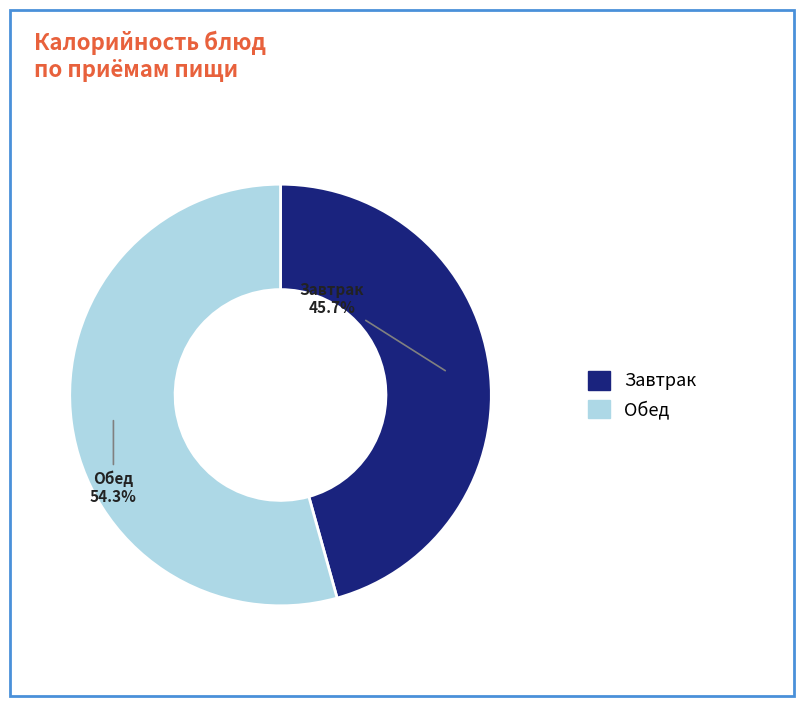

How many slices are in this pie chart?

2